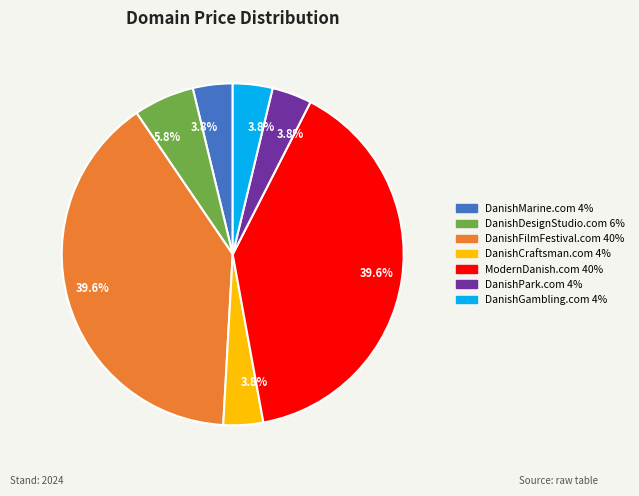

Between DanishFilmFestival.com and DanishCraftsman.com, which is larger?

DanishFilmFestival.com